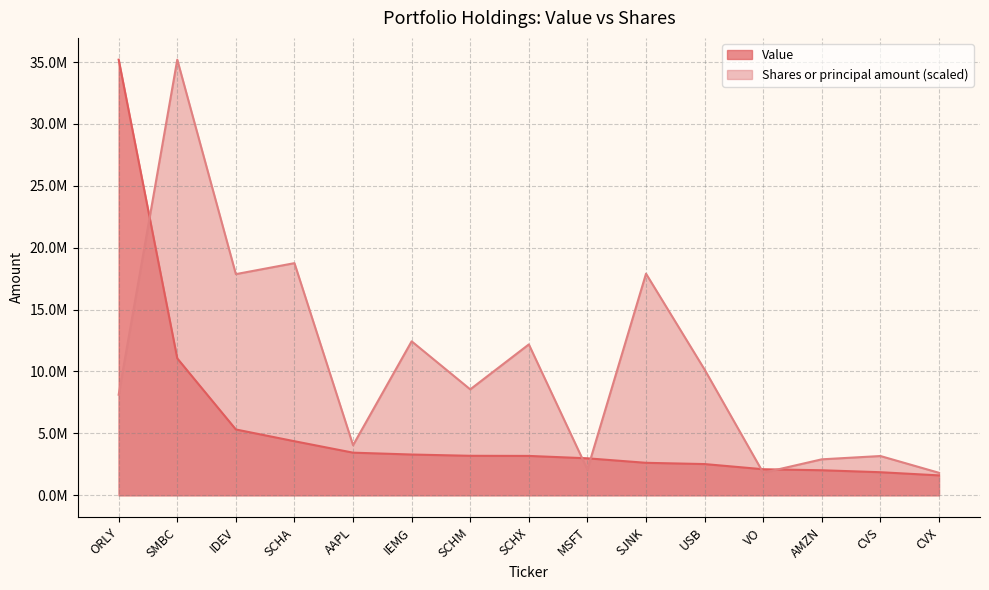

How many series are shown in this chart?

2